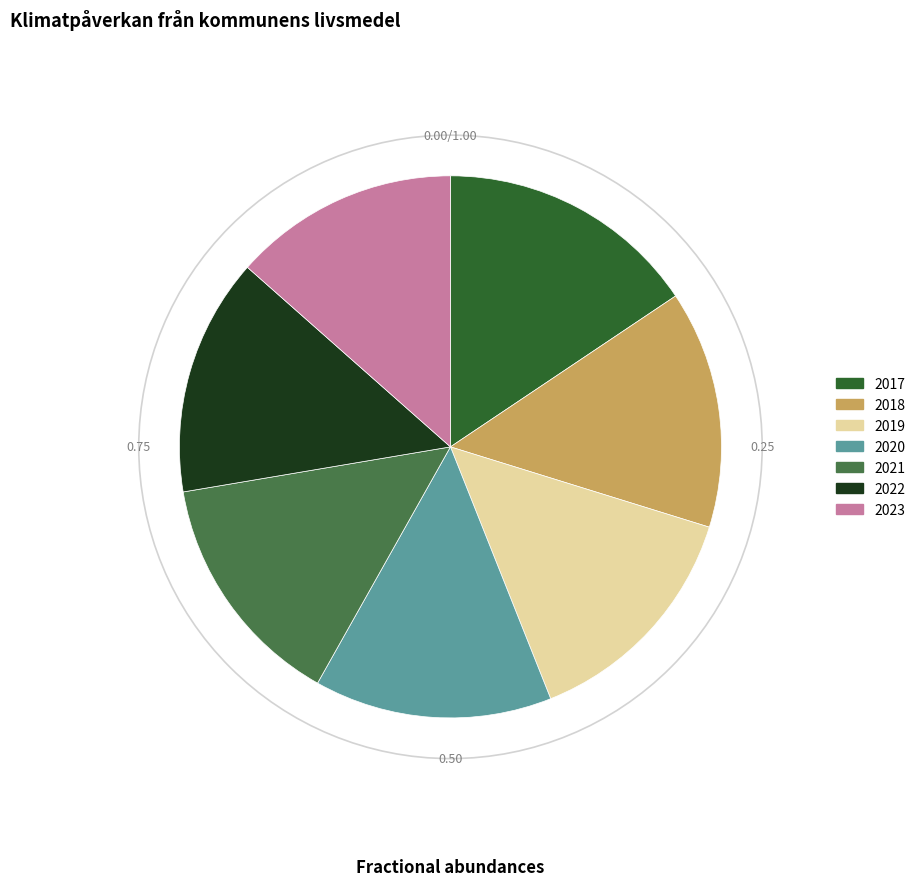

Between 2022 and 2017, which is larger?

2017